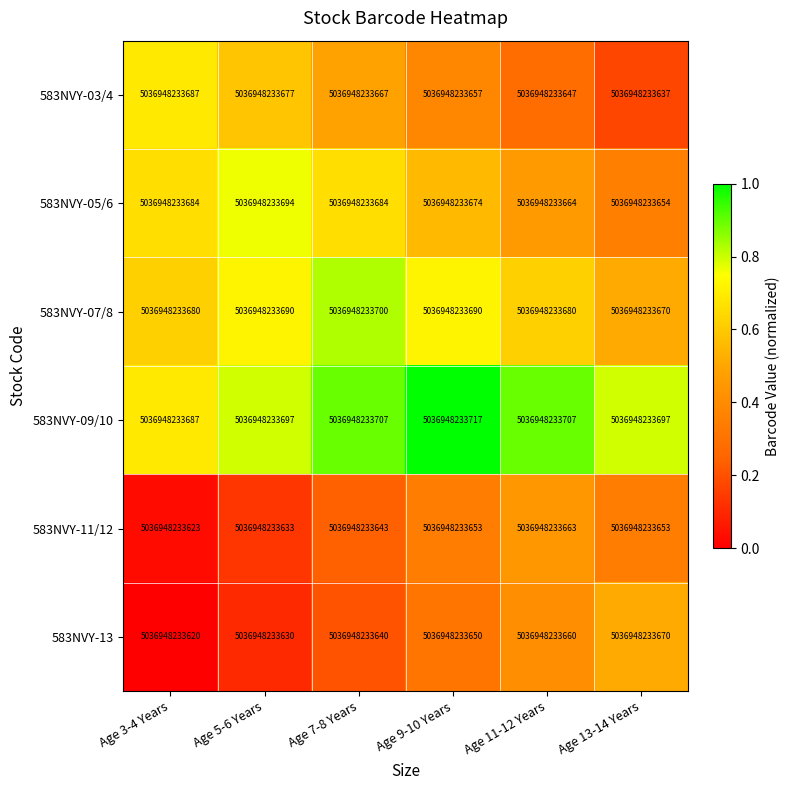

What is the difference between the second highest and second lowest values in the 583NVY-09/10 series?

0.1